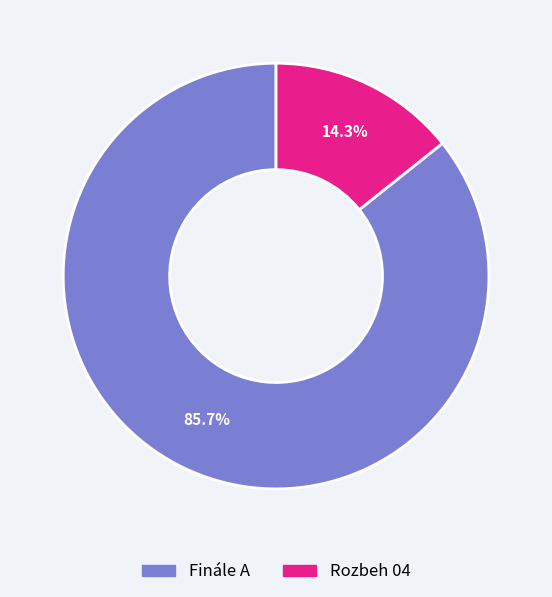

Approximately how many times larger is the value at Finále A compared to Rozbeh 04?

6.0